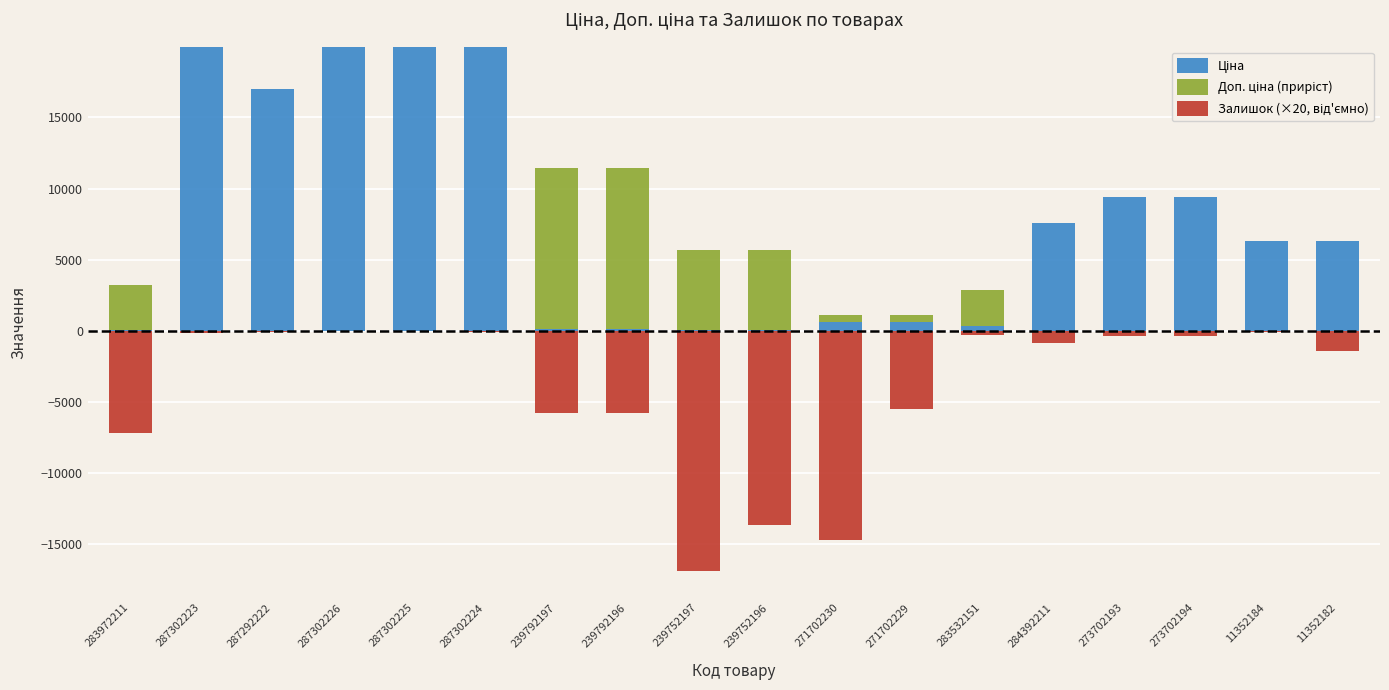

How many groups of bars are there?

18